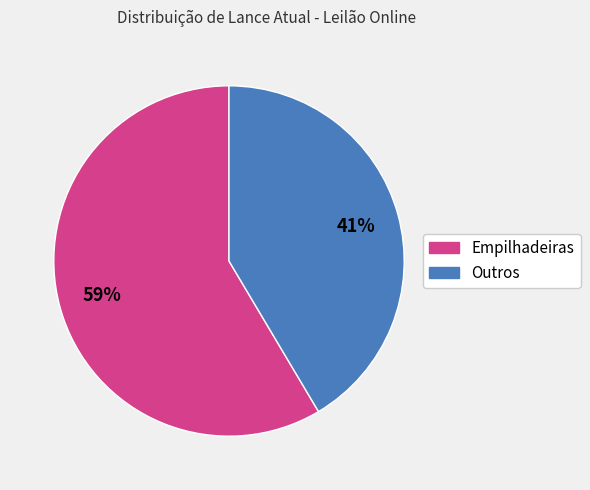

How many segments does this pie chart have?

2